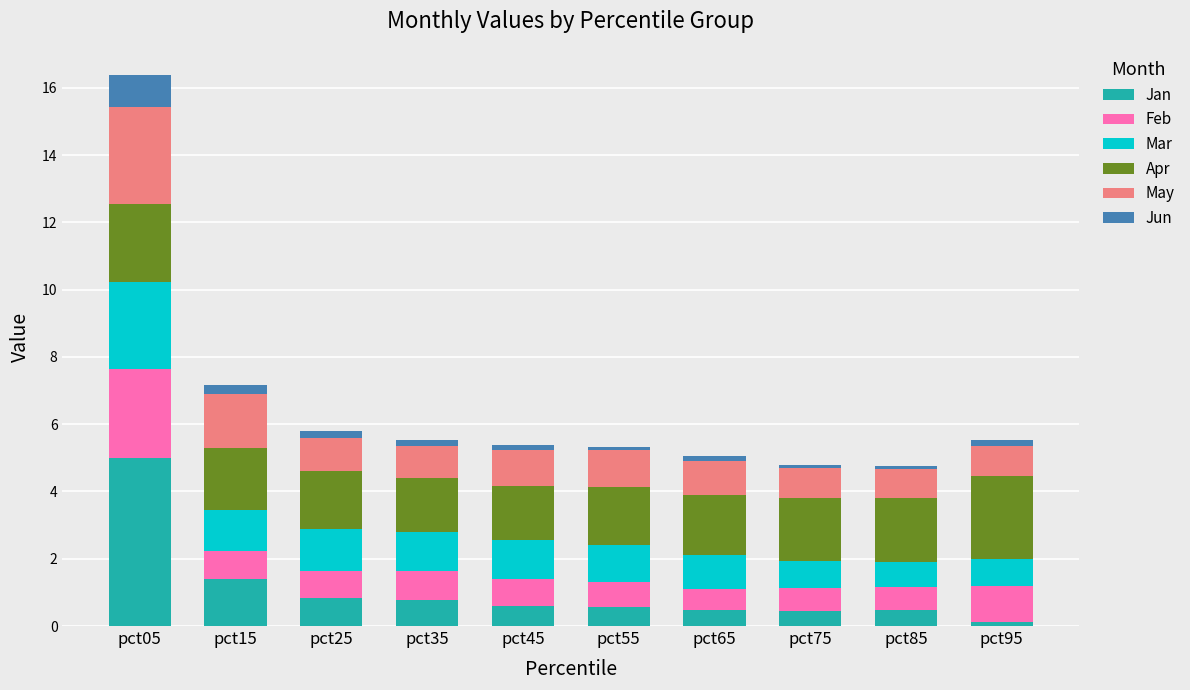

Which category has the highest value in the Jan series?

pct05